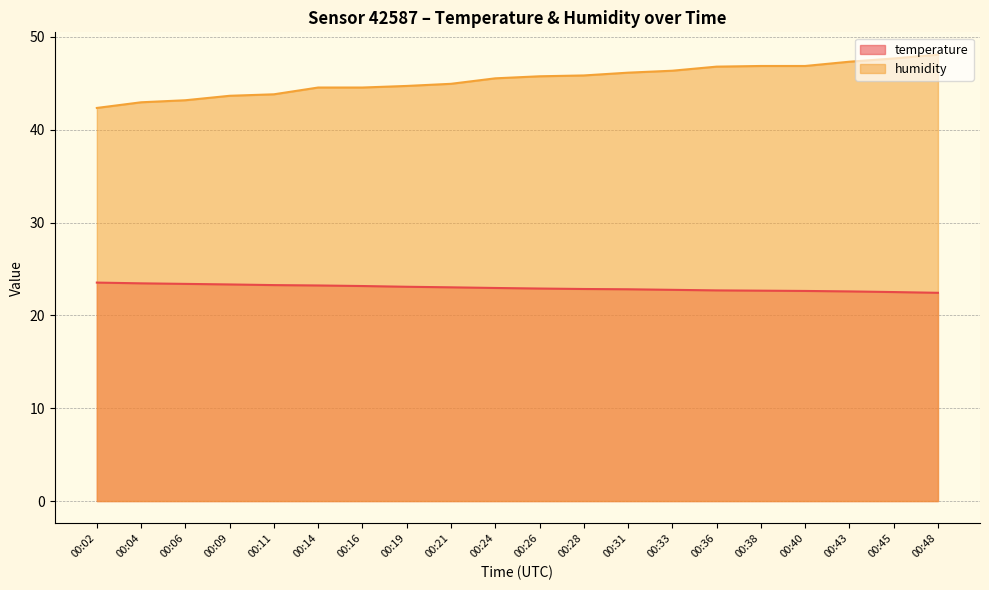

Is the value of humidity at 00:19 greater than the value of temperature at 00:21?

Yes